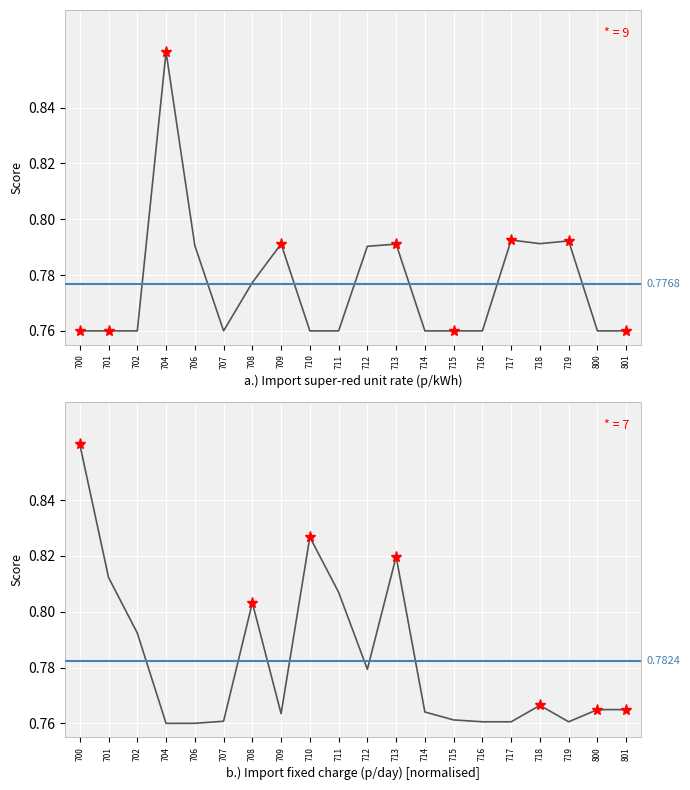

List the series in order of their overall mean, highest first.

Import fixed charge (p/day), Import super-red unit rate (p/kWh)